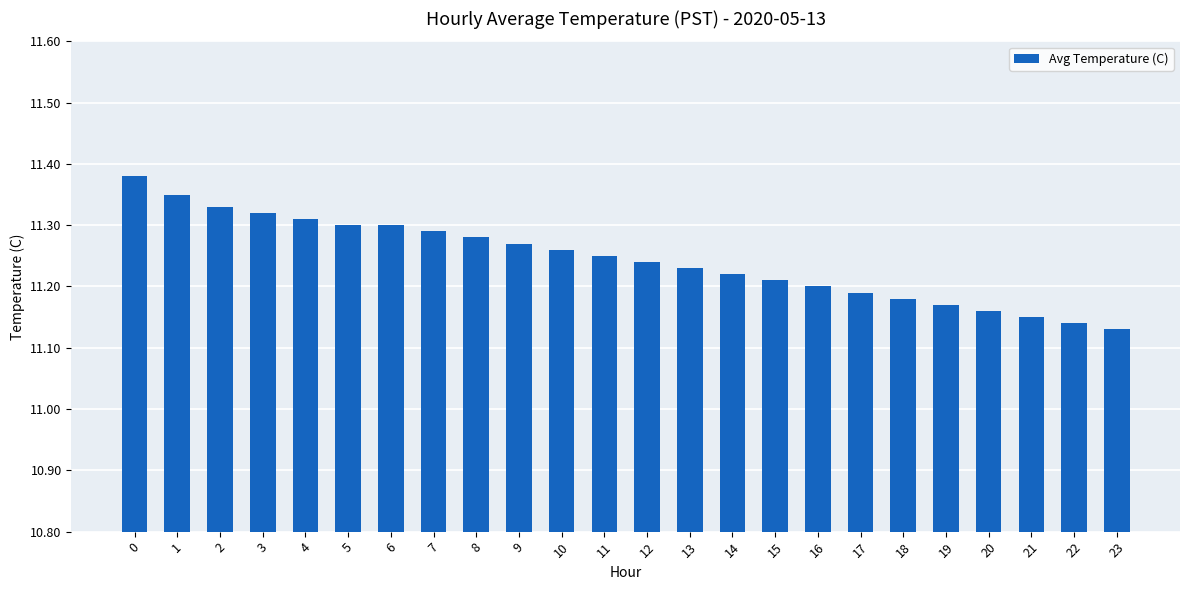

What is the ratio of the value at 12 to the value at 9?

1.0